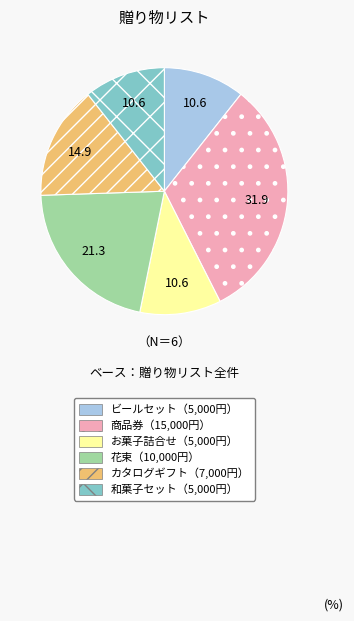

Is there any slice that represents more than half of the pie?

No